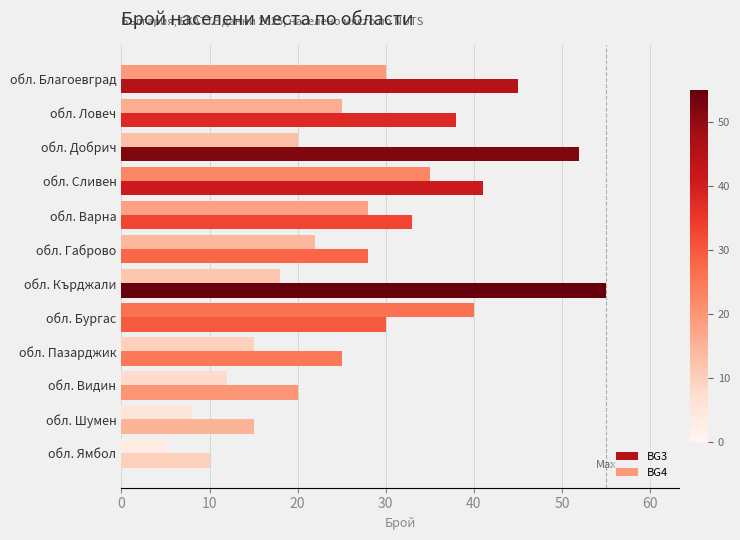

Which series has the largest total across all categories?

BG3